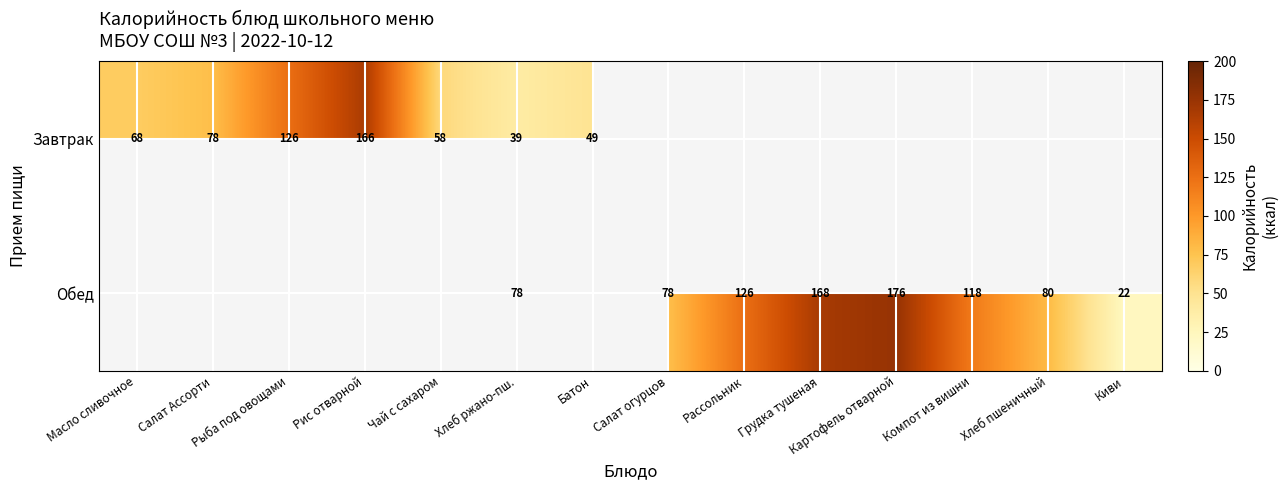

The Завтрак series shows 68 at Масло сливочное. True or false?

True